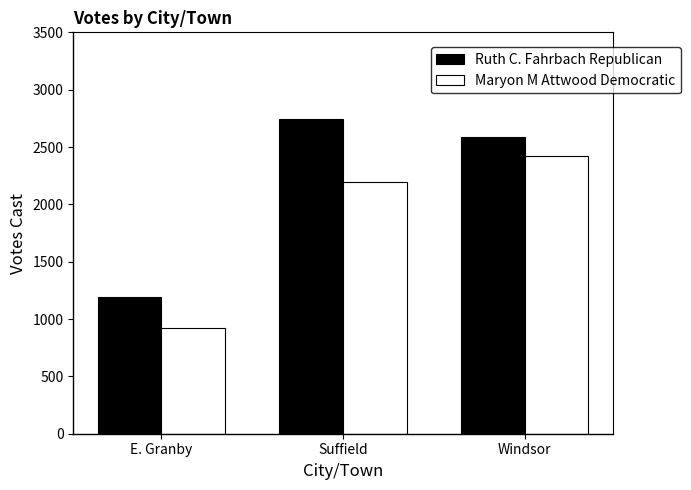

What value does the Maryon M Attwood Democratic series have at Windsor, to the nearest 10?

2420